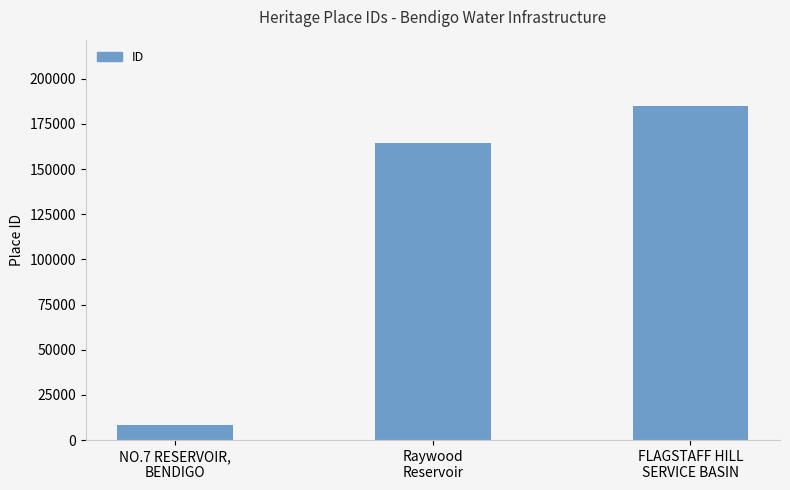

Reading left to right, list all the values displayed in this chart.

NO.7 RESERVOIR,
BENDIGO=8355	Raywood
Reservoir=164181	FLAGSTAFF HILL
SERVICE BASIN=184713